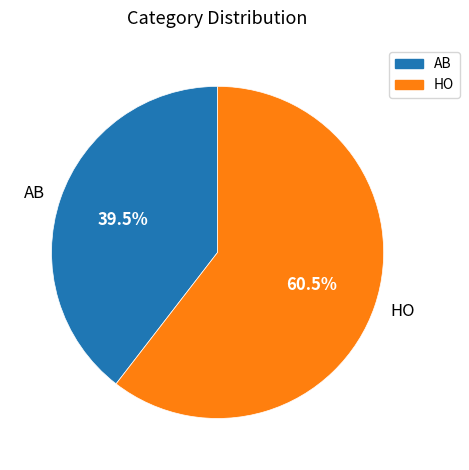

What percentage do AB and HO together represent?

100.0%